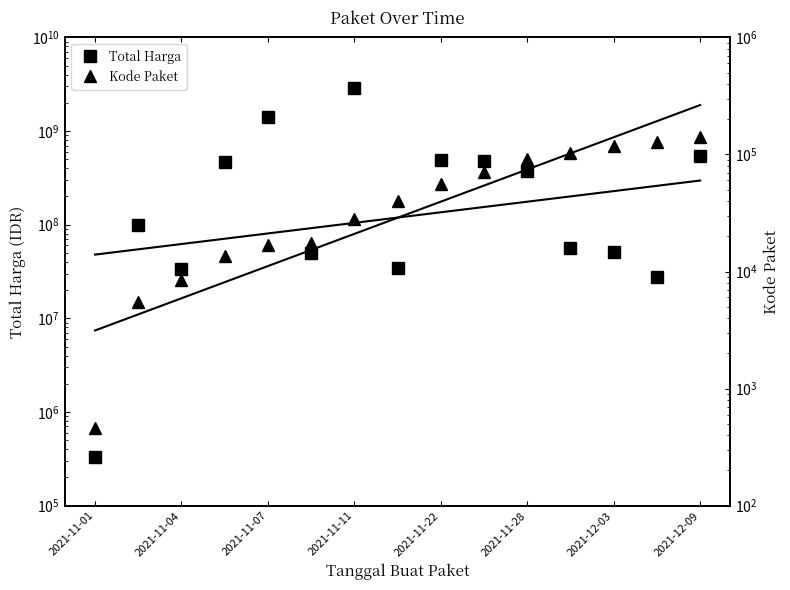

Reading left to right, extract all data points from this chart.

Total Harga: 333600	98772570	34000000	464002100	1425867900	49730040	2892122000	34292000	493000000	477600000	373404000	56152800	51601000	27412000	541071000
Kode Paket: 464	5449	8530	13652	16823	17509	28271	40112	55826	70453	91101	103541	117783	128516	139817